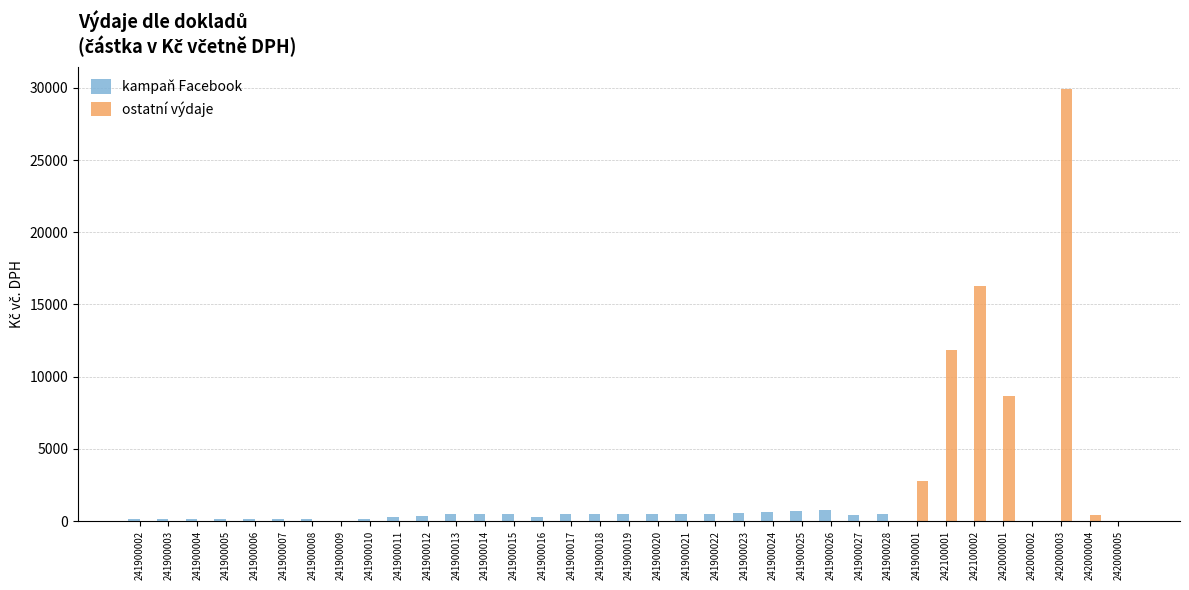

What is the maximum value shown in the chart?

29948